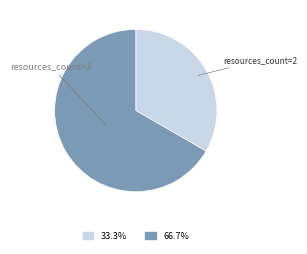

Do resources_count=3 and resources_count=2 together represent more than half of the pie?

Yes